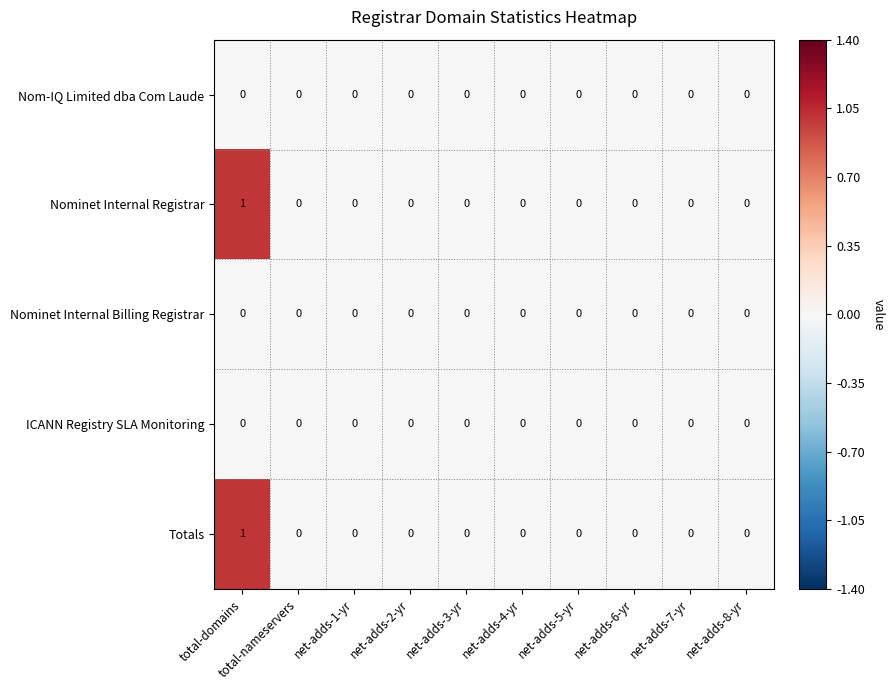

What is the maximum value shown in the chart?

1